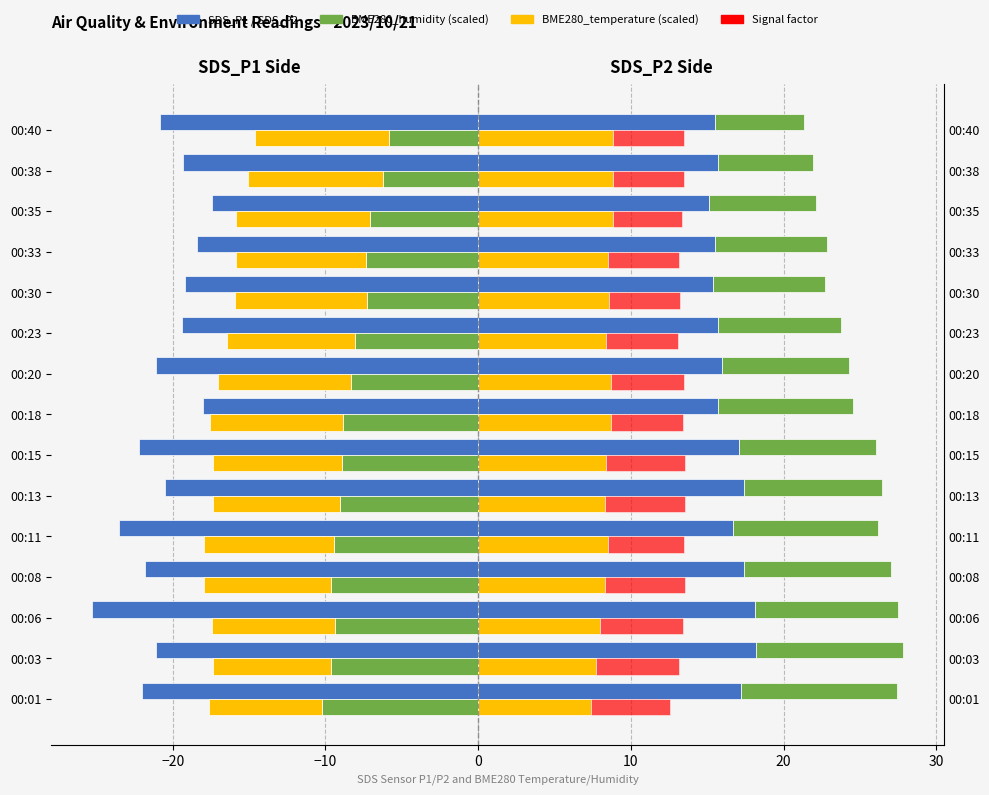

What is the difference between the second highest and second lowest values in the BME280_temp (scaled) series?

1.1